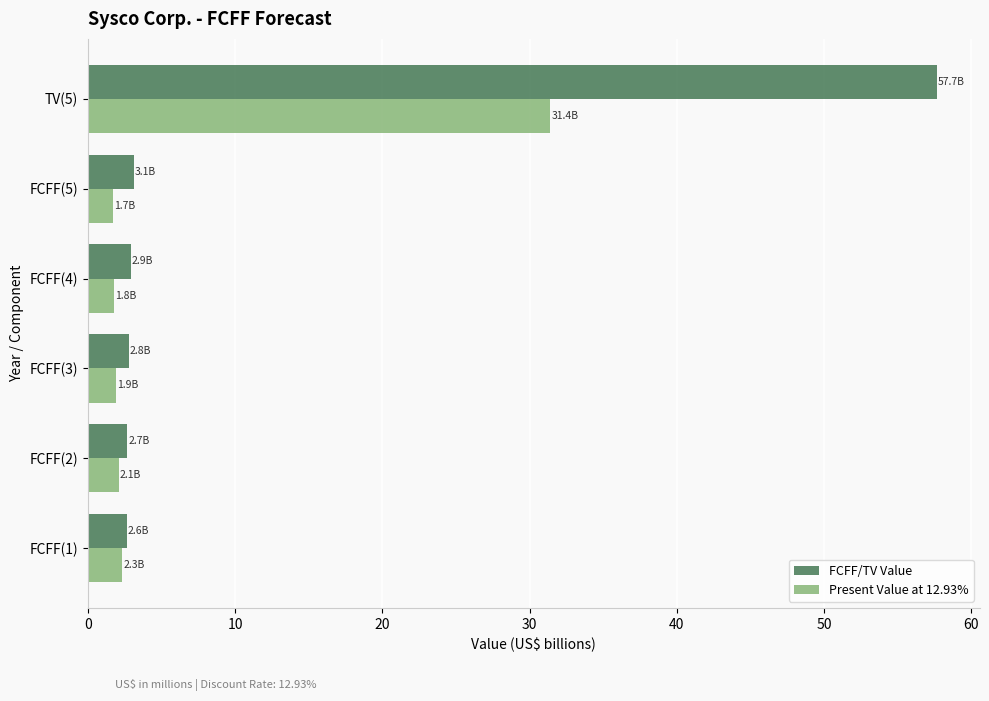

What is the sum of the FCFF/TV Value values at FCFF(1) and FCFF(2)?

5.3